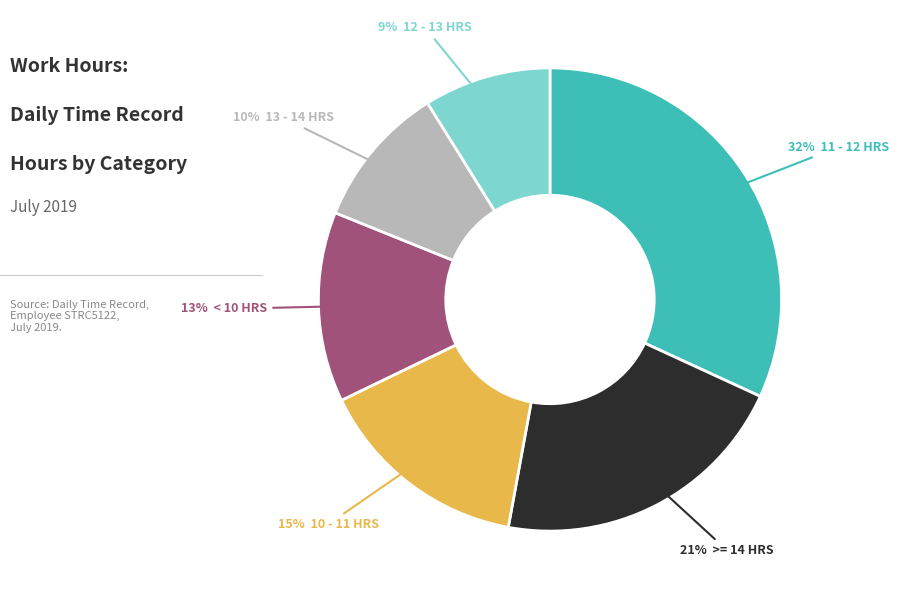

Is there a majority slice in this chart?

No